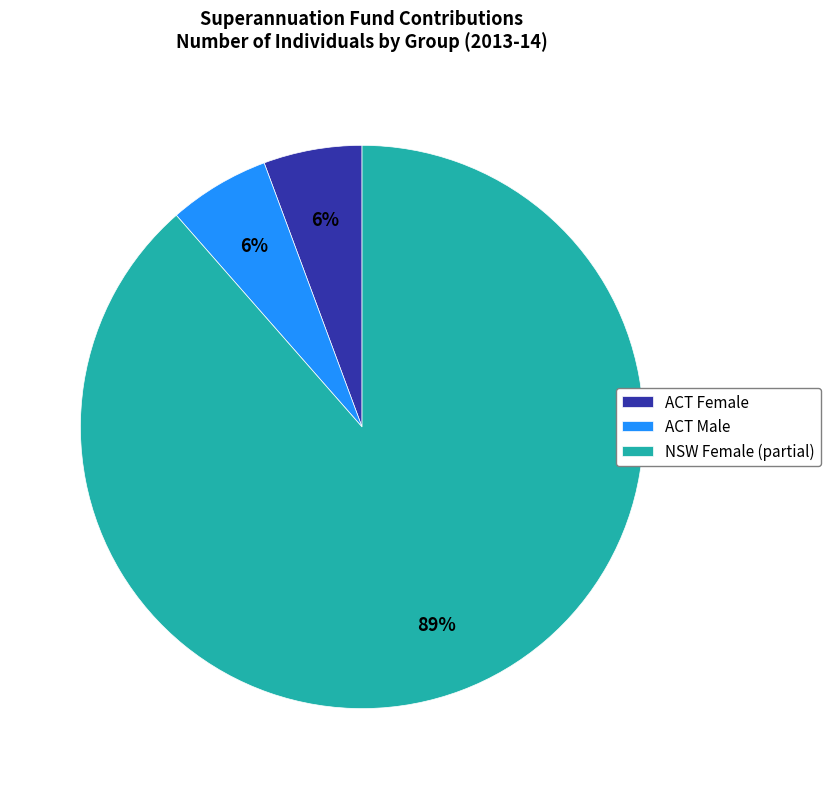

Is it true that ACT Female is 1% of the pie?

False